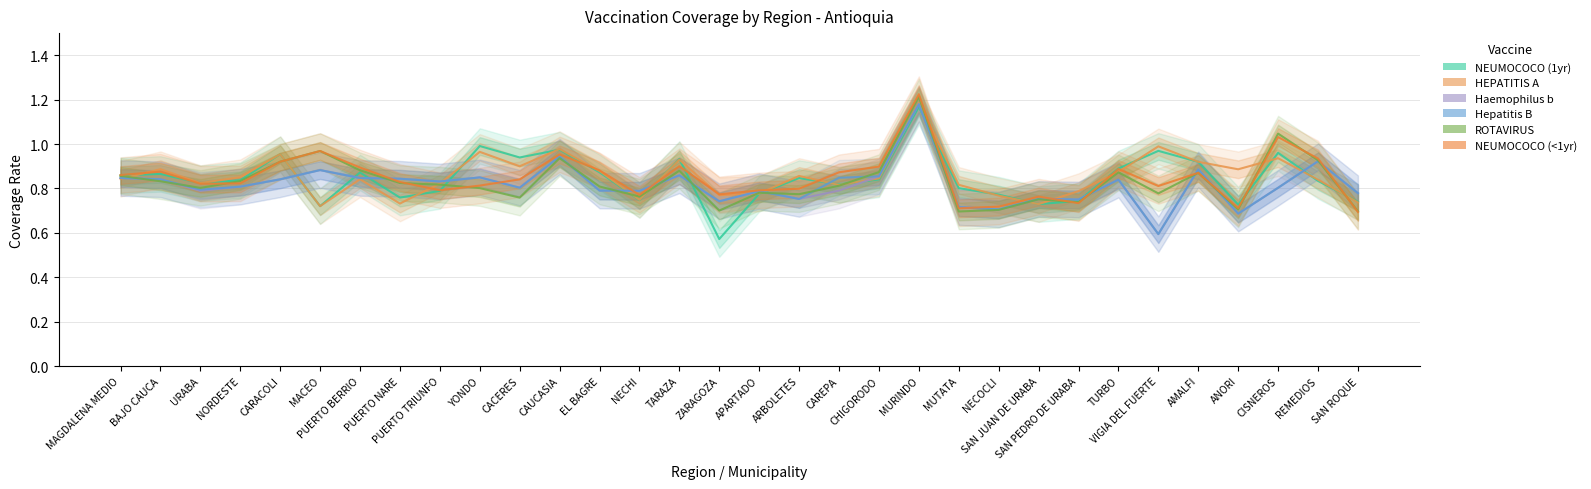

What is the greatest value displayed?

1.2